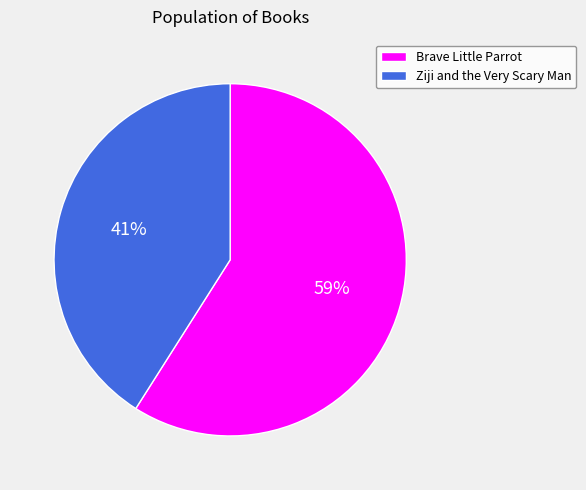

Is the sum of Brave Little Parrot and Ziji and the Very Scary Man greater than half?

Yes